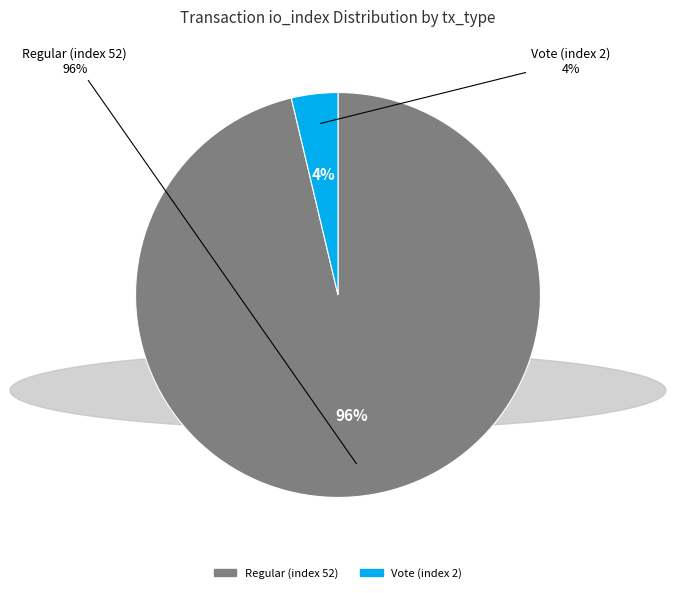

Is there any slice that represents more than half of the pie?

Yes